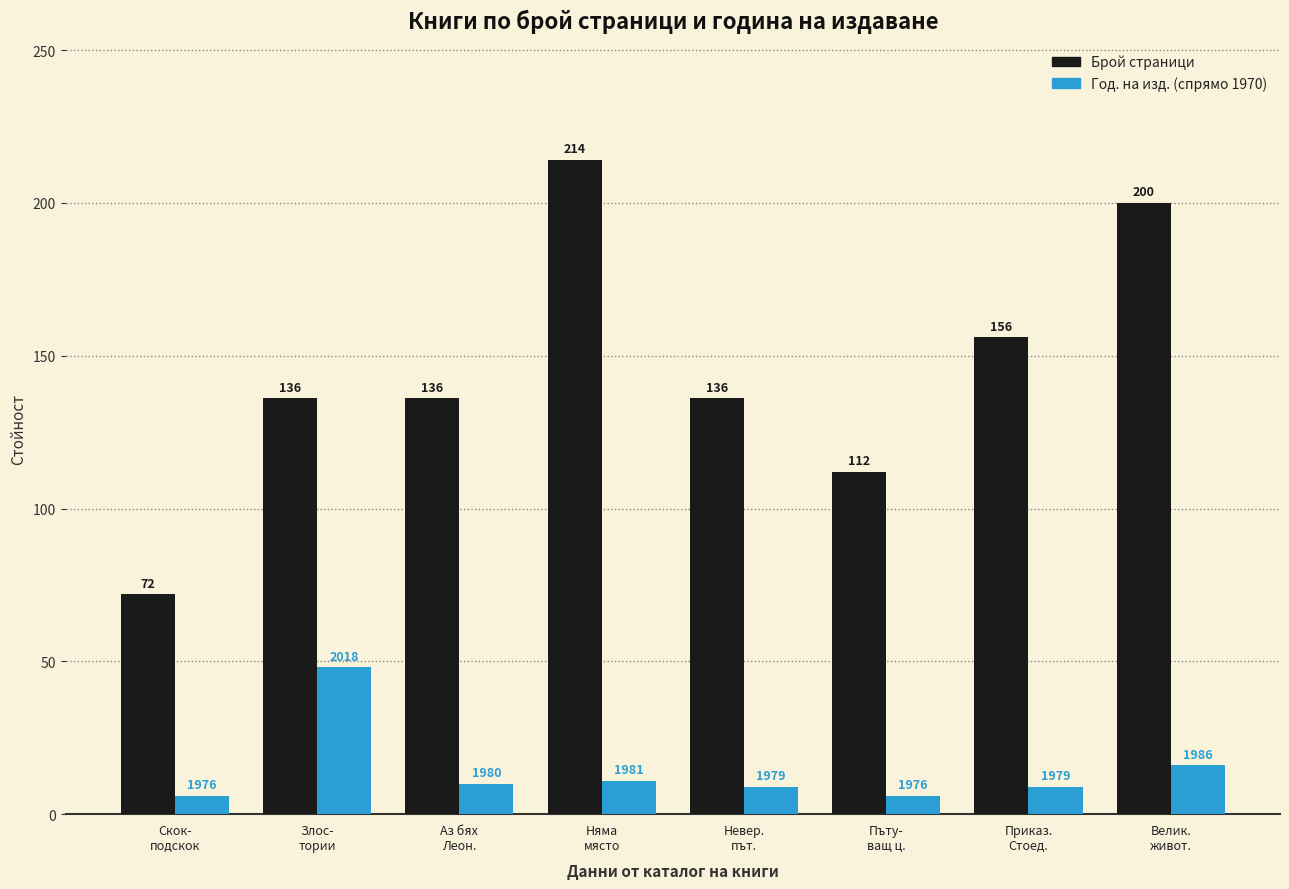

Reading left to right, what are all the values shown in this chart?

Брой страници: 72	136	136	214	136	112	156	200
Год. на изд. (спрямо 1970): 6	48	10	11	9	6	9	16